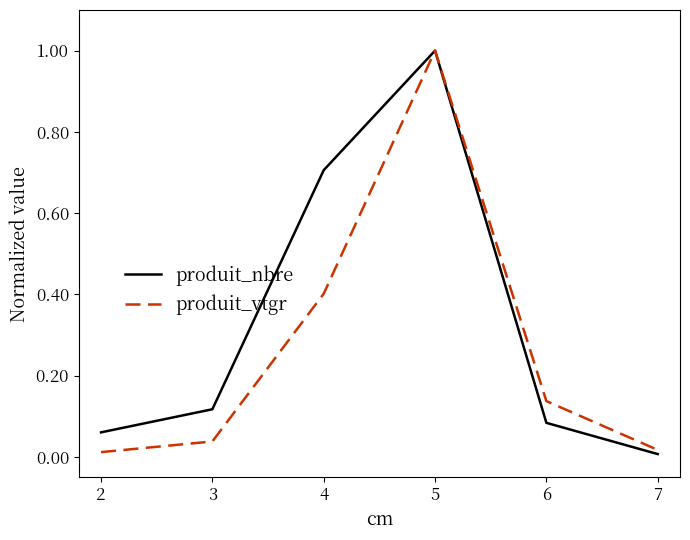

What is the average value of the produit_nbre series?

0.3